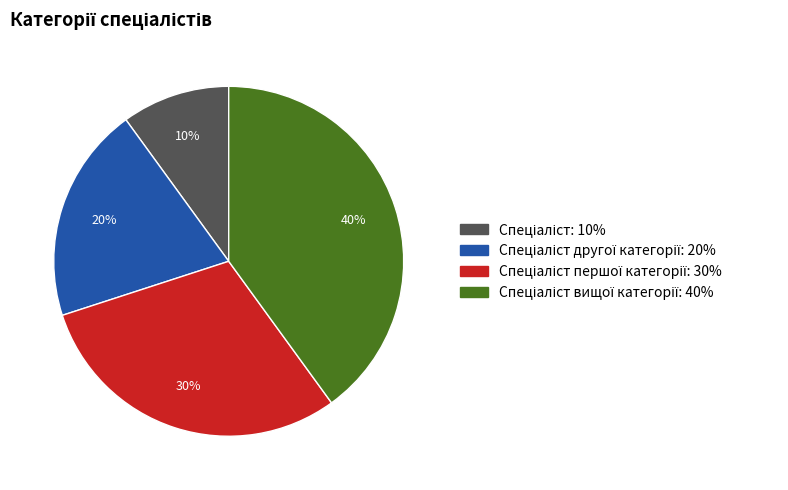

Is there any slice that represents more than half of the pie?

No